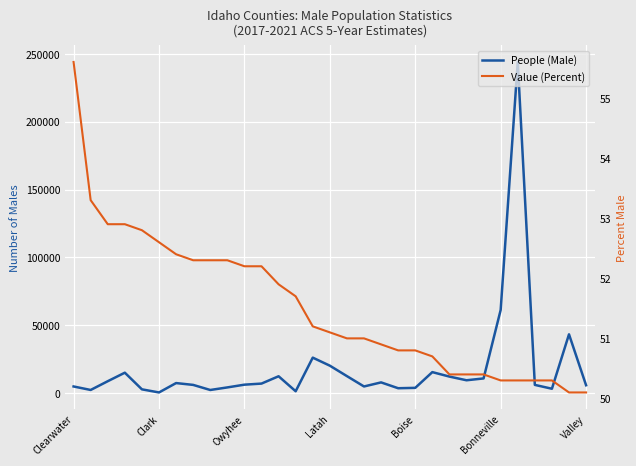

Reading left to right, what are all the values shown in this chart?

People (Male): 4851.0	2277.0	8729.0	15017.0	2735.0	441.0	7359.0	6012.0	2260.0	4153.0	6173.0	6980.0	12377.0	1330.0	26114.0	20185.0	12487.0	4851.0	7855.0	3558.0	3832.0	15435.0	12144.0	9425.0	10777.0	61261.0	244102.0	6019.0	3181.0	43309.0	5753.0
Value (Percent): 55.6	53.3	52.9	52.9	52.8	52.6	52.4	52.3	52.3	52.3	52.2	52.2	51.9	51.7	51.2	51.1	51.0	51.0	50.9	50.8	50.8	50.7	50.4	50.4	50.4	50.3	50.3	50.3	50.3	50.1	50.1